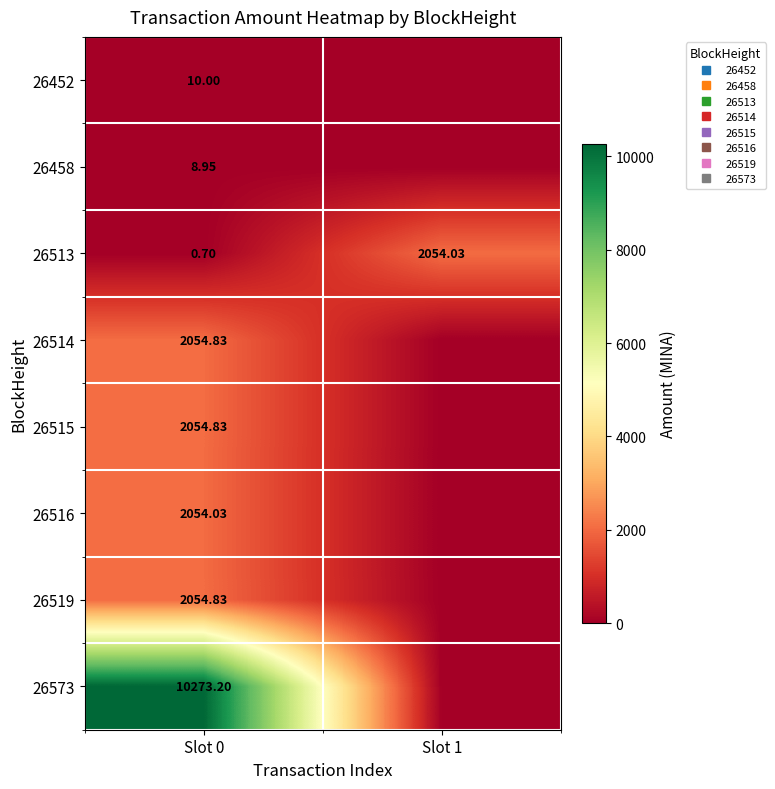

What is the difference between the 26458 values at Slot 0 and Slot 1?

8.9